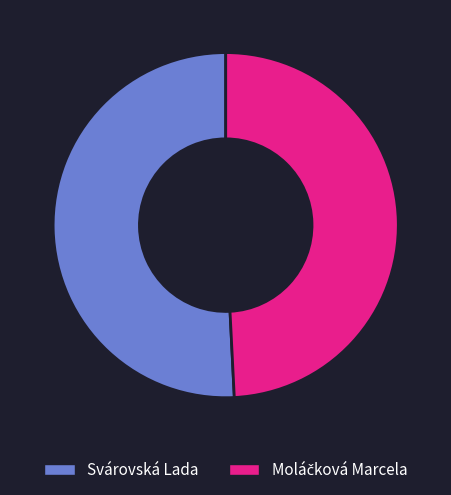

Which slice is the largest?

Svárovská Lada